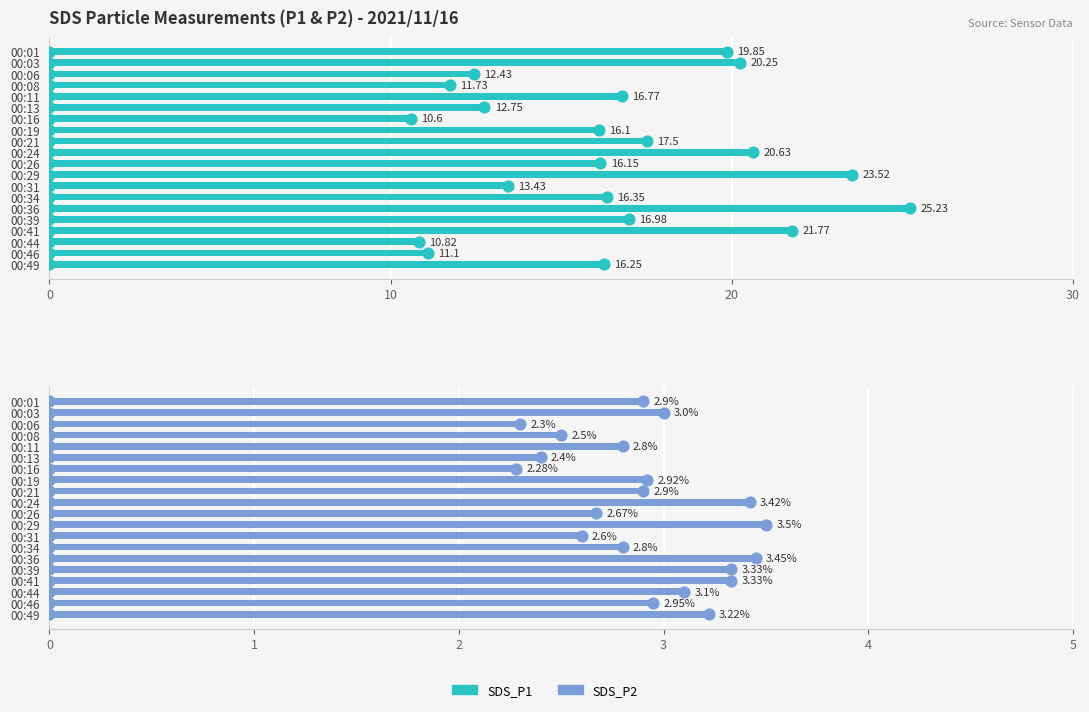

Which series has the widest spread of Y values?

SDS_P1